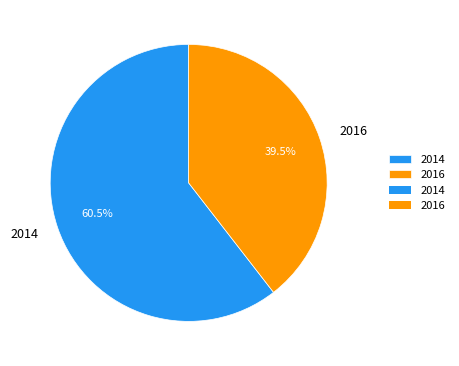

Count the number of slices in the pie.

2